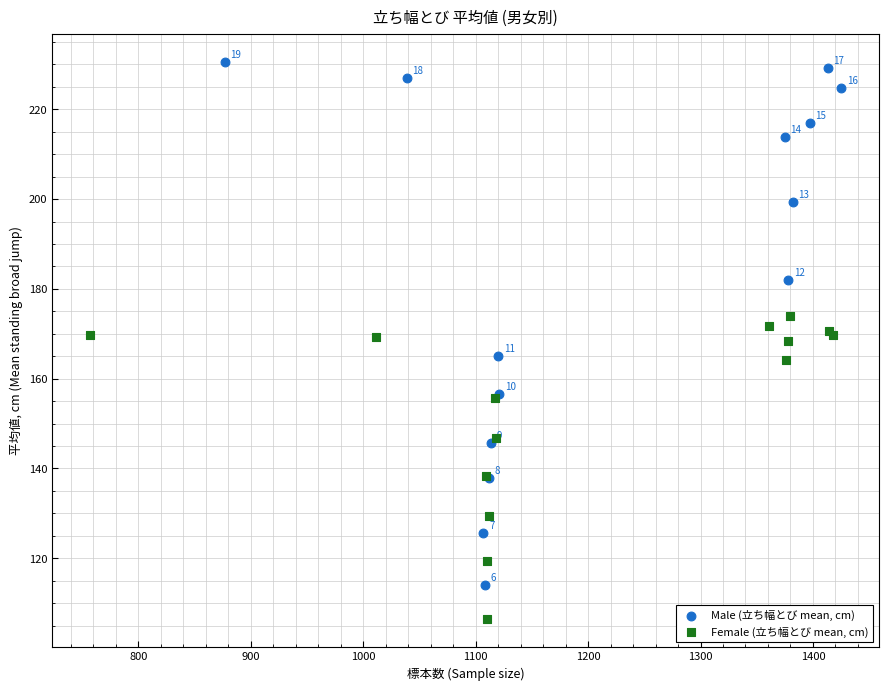

Which series contains the highest Y value?

Male (立ち幅とび mean, cm)